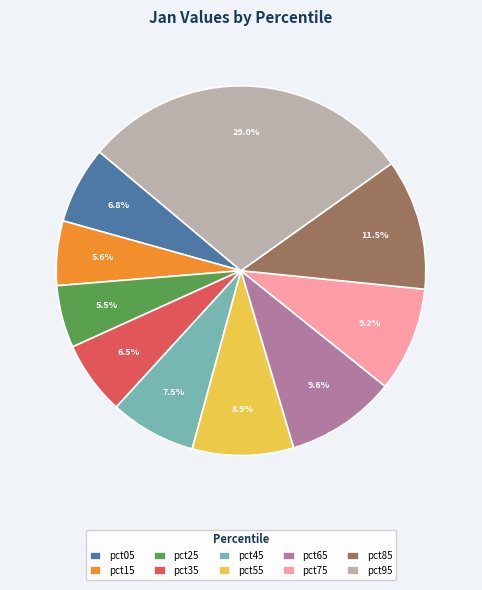

Between pct85 and pct05, which is larger?

pct85